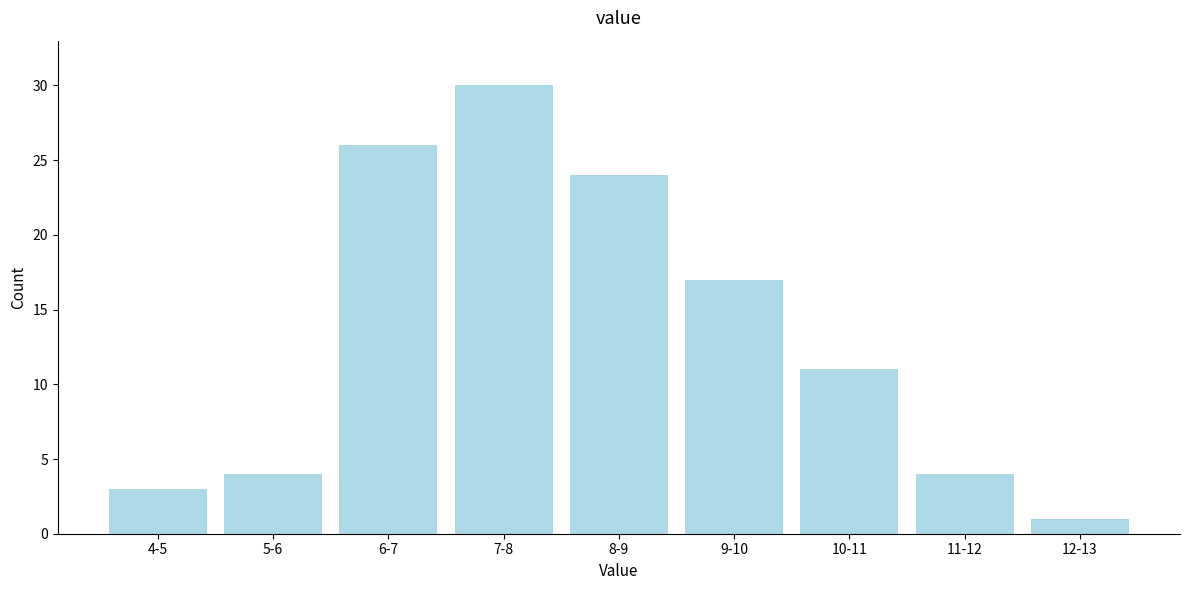

Reading left to right, what are all the values shown in this chart?

4-5=3	5-6=4	6-7=26	7-8=30	8-9=24	9-10=17	10-11=11	11-12=4	12-13=1